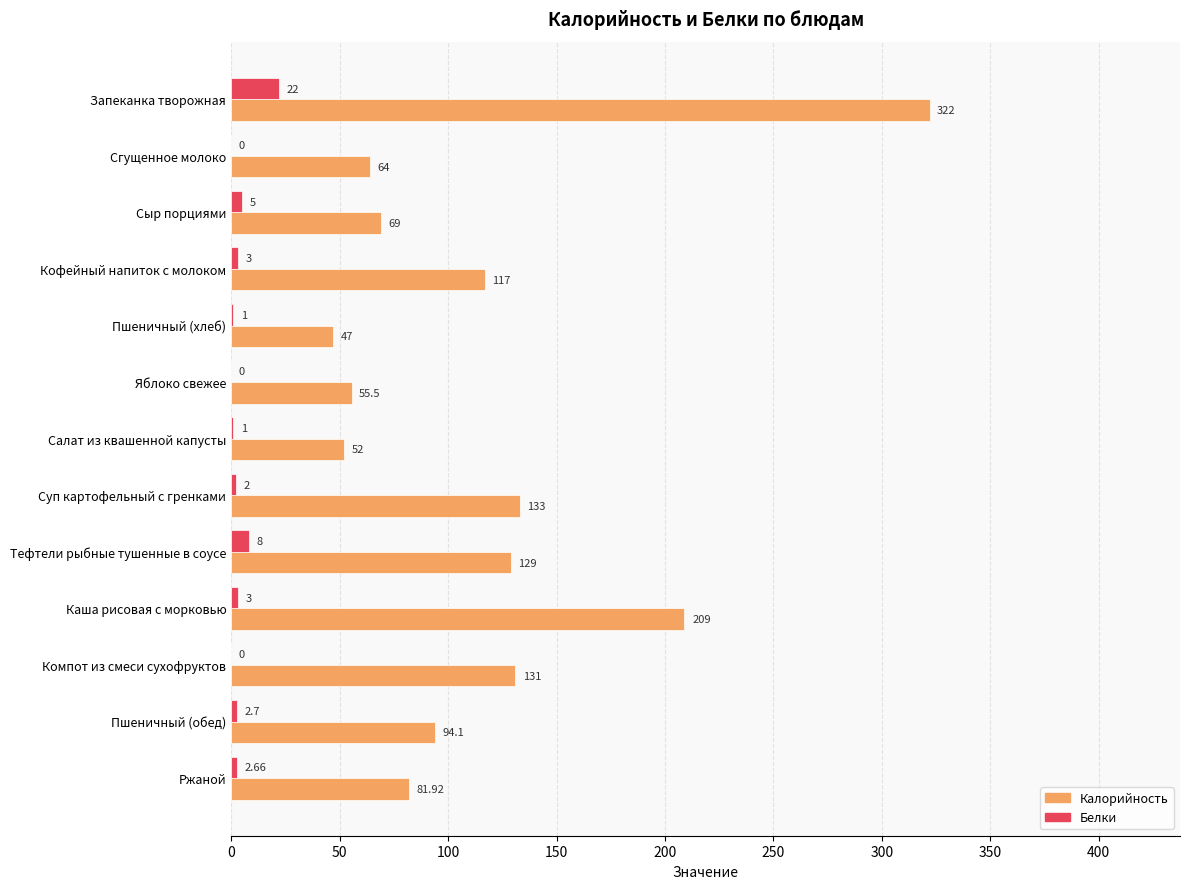

At which label is Белки closest to 11?

Тефтели рыбные тушенные в соусе